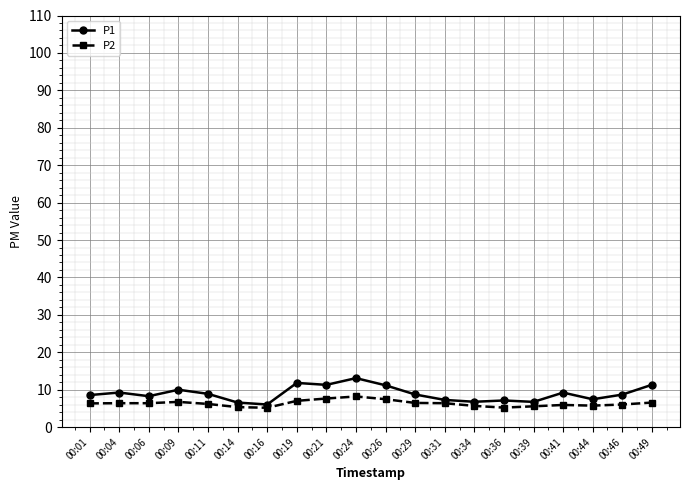

Rank the series by their average value, from highest to lowest.

P1, P2